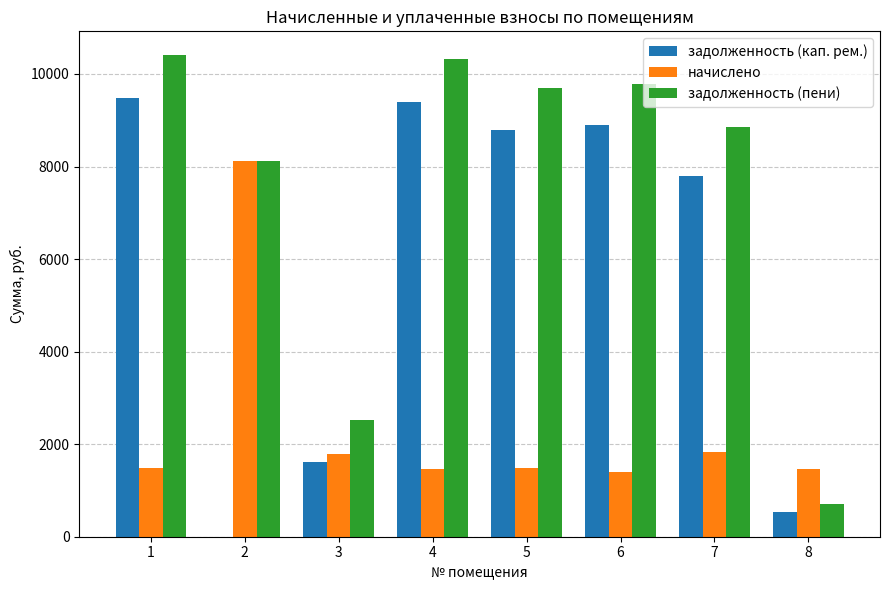

Between 1 and 3, which series saw the biggest shift?

задолженность (пени)